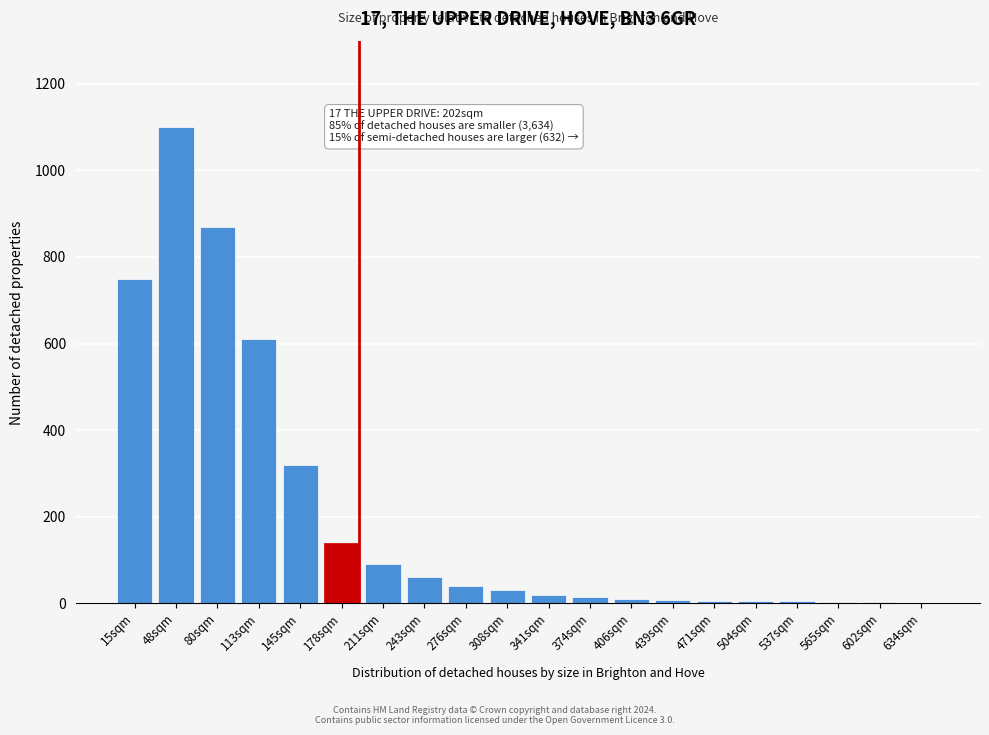

Where is the data nearest to the value 550?

113sqm